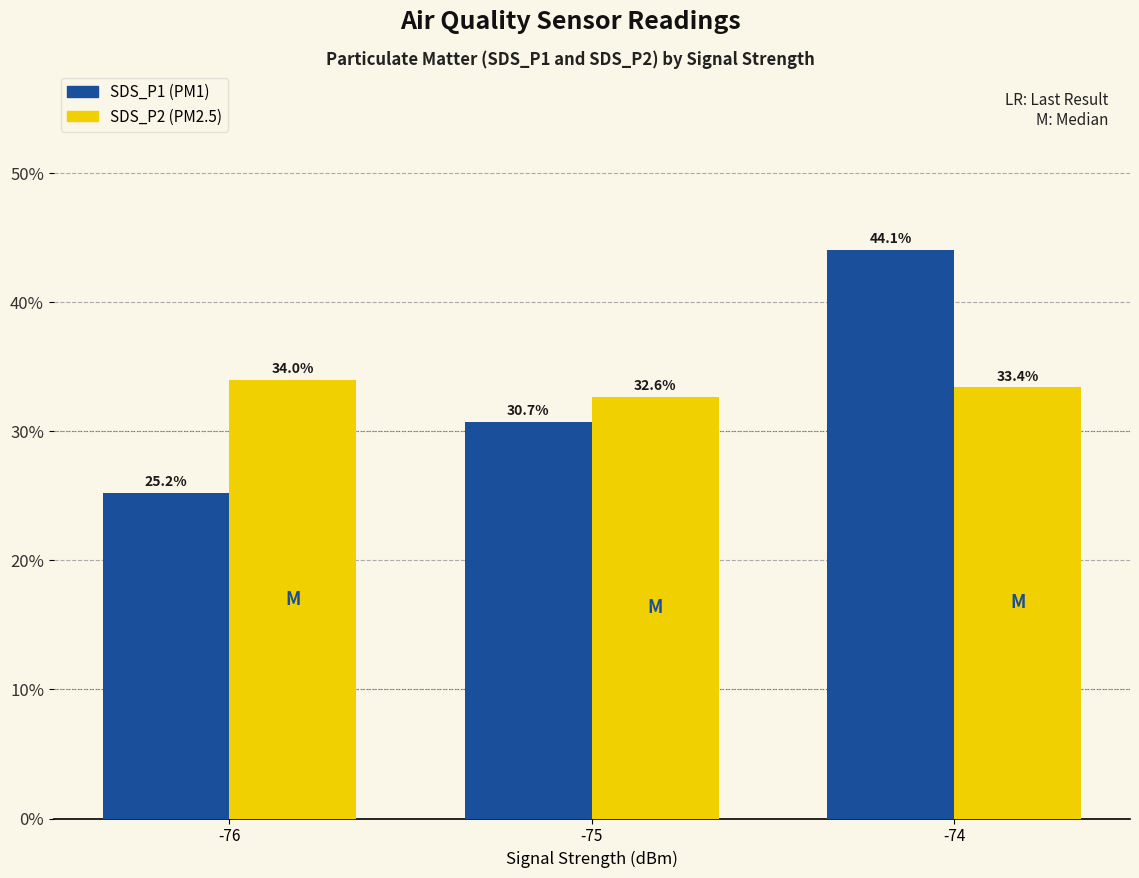

What is the difference between the highest and lowest values at -74?

10.7